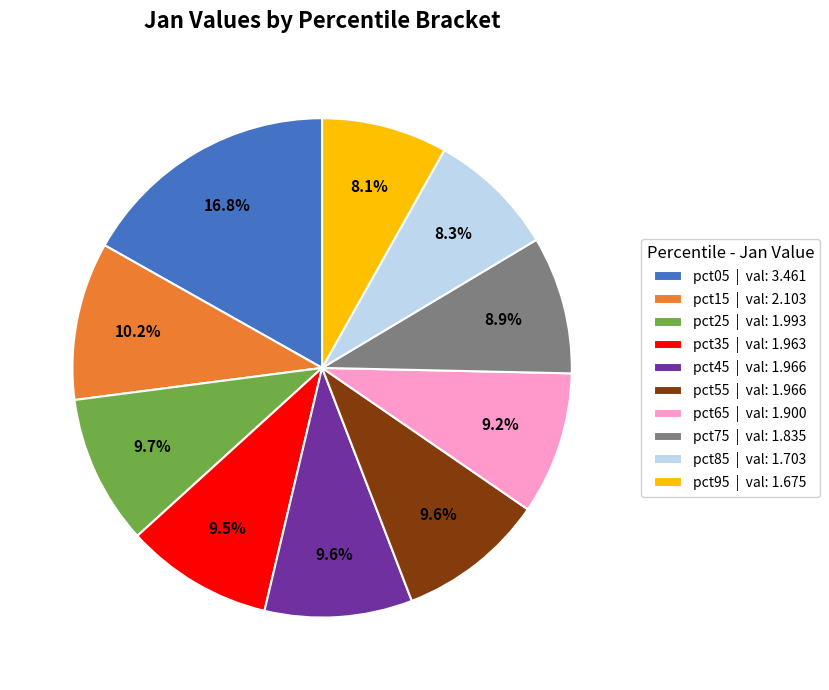

Is the sum of pct85 | val: 1.703 and pct25 | val: 1.993 greater than half?

No